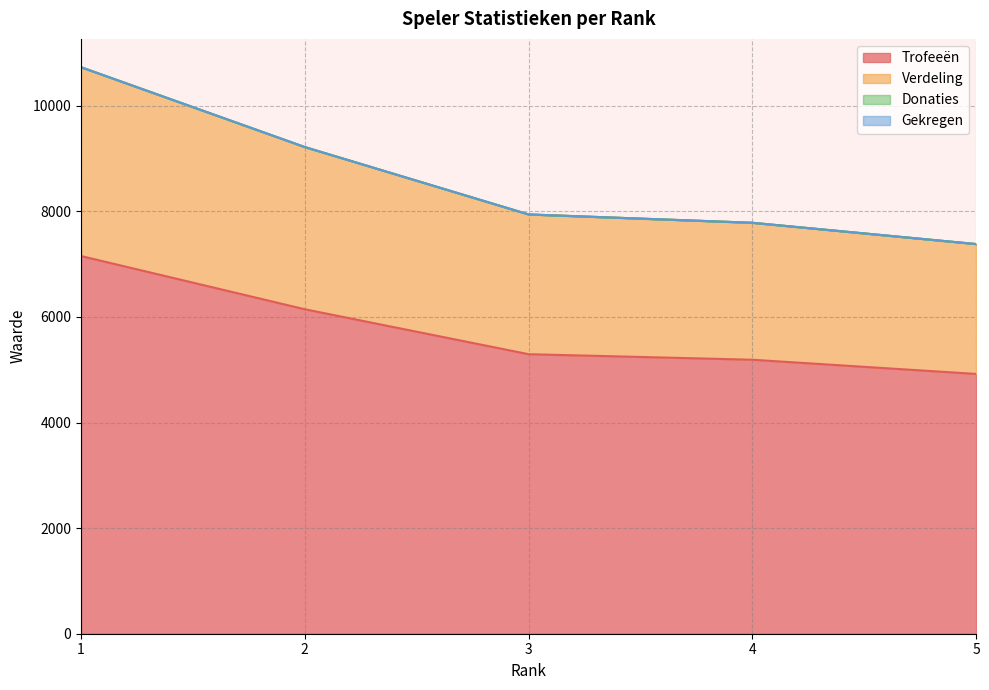

Between 4 and 5, which is larger?

4